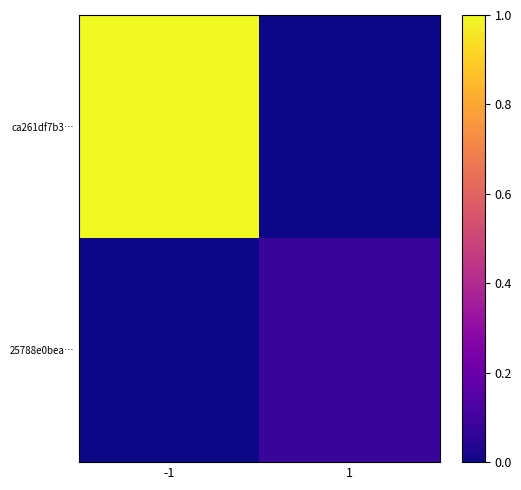

Which series changed the most between -1 and 1?

ca261df7b3…